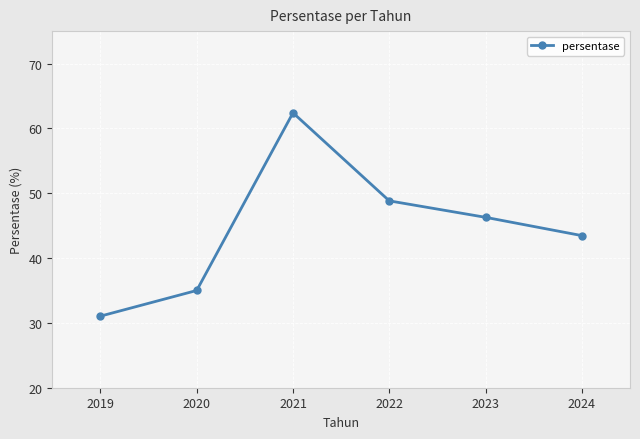

What is the change in value from 2019 to 2024?

+12.4